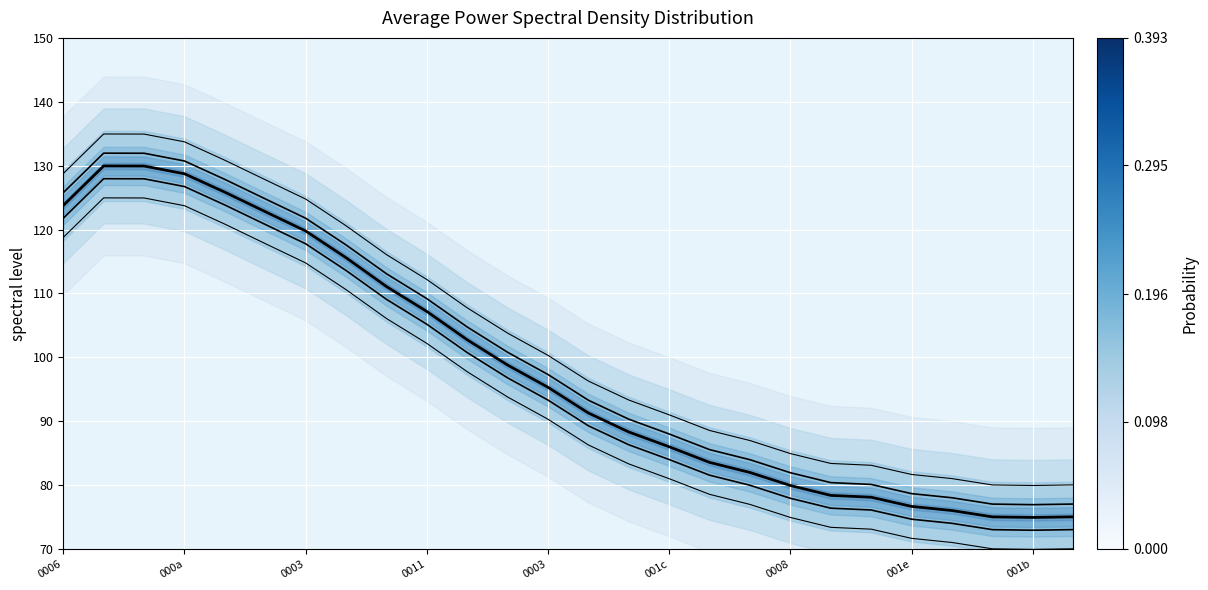

True or false: Line -2.0 and Line +5.0 cross at least once.

False